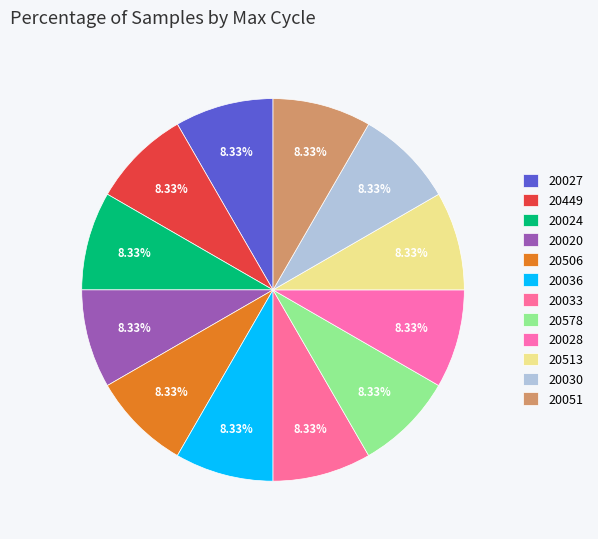

What is the largest slice in the pie chart?

20449